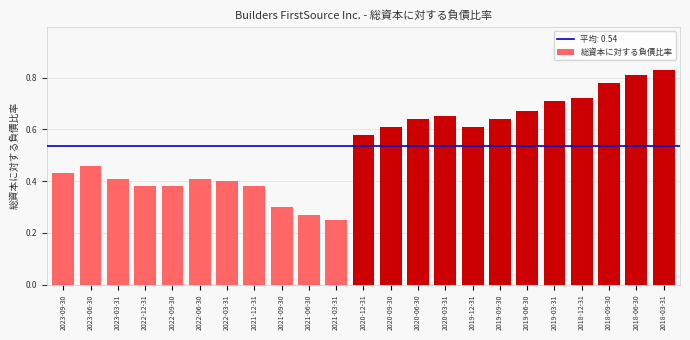

At which label is the value closest to 0?

2021-03-31